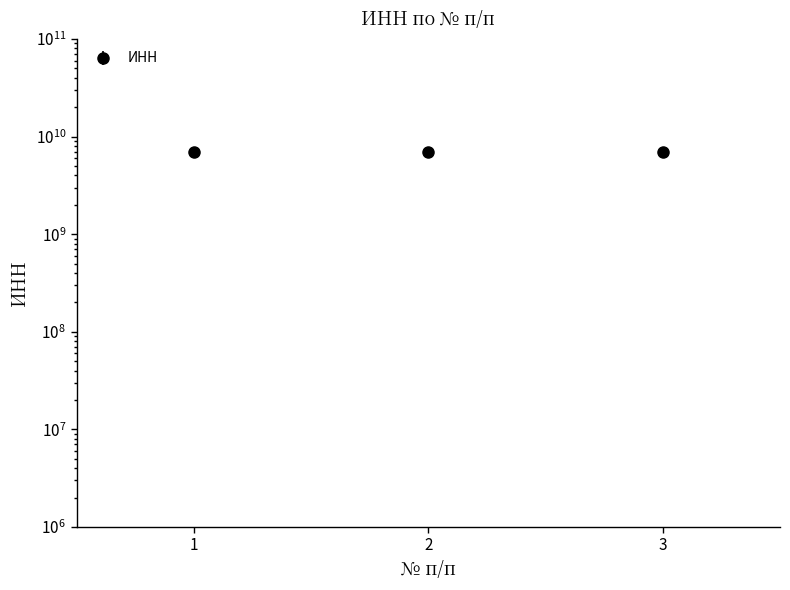

What is the change in value from 1 to 2?

+844733